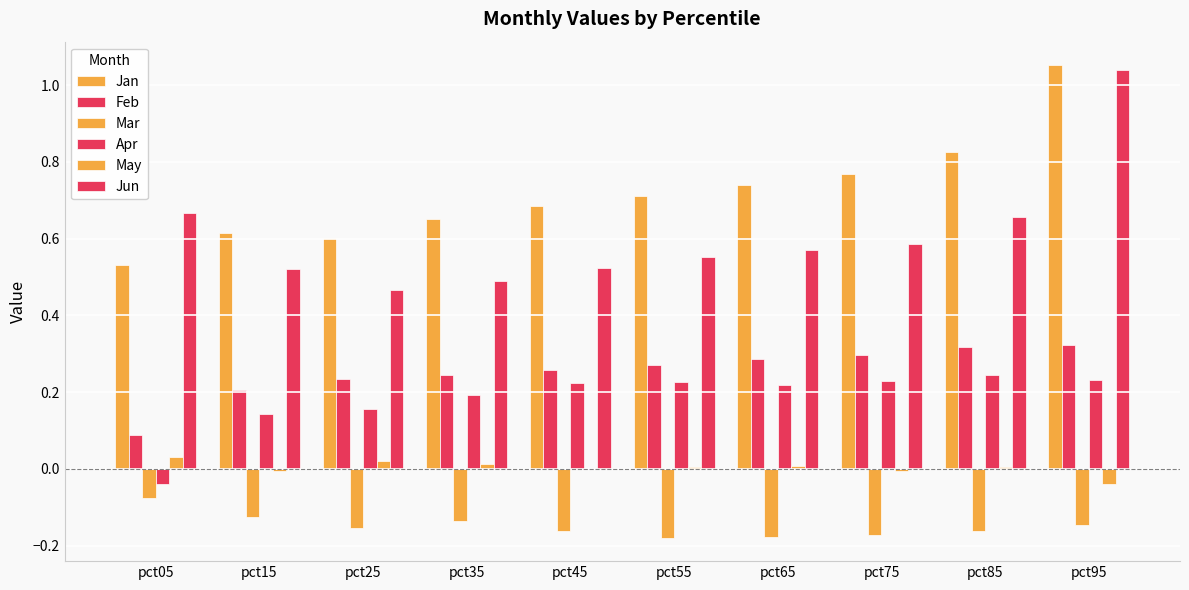

Reading left to right, what are all the values shown in this chart?

Jan: 0.5	0.6	0.6	0.6	0.7	0.7	0.7	0.8	0.8	1.1
Feb: 0.1	0.2	0.2	0.2	0.3	0.3	0.3	0.3	0.3	0.3
Mar: -0.1	-0.1	-0.2	-0.1	-0.2	-0.2	-0.2	-0.2	-0.2	-0.1
Apr: -0.0	0.1	0.2	0.2	0.2	0.2	0.2	0.2	0.2	0.2
May: 0.0	-0.0	0.0	0.0	-0.0	0.0	0.0	-0.0	0.0	-0.0
Jun: 0.7	0.5	0.5	0.5	0.5	0.6	0.6	0.6	0.7	1.0